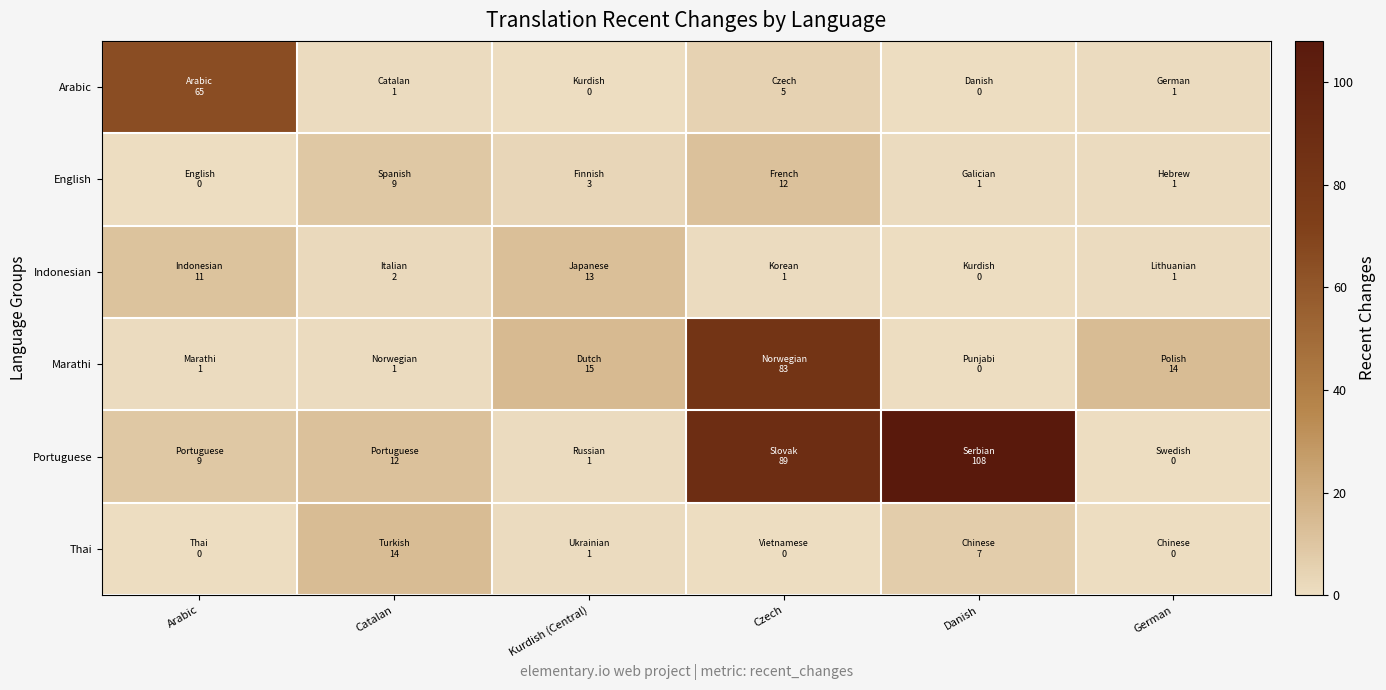

What is the total value across all series at Danish?

116